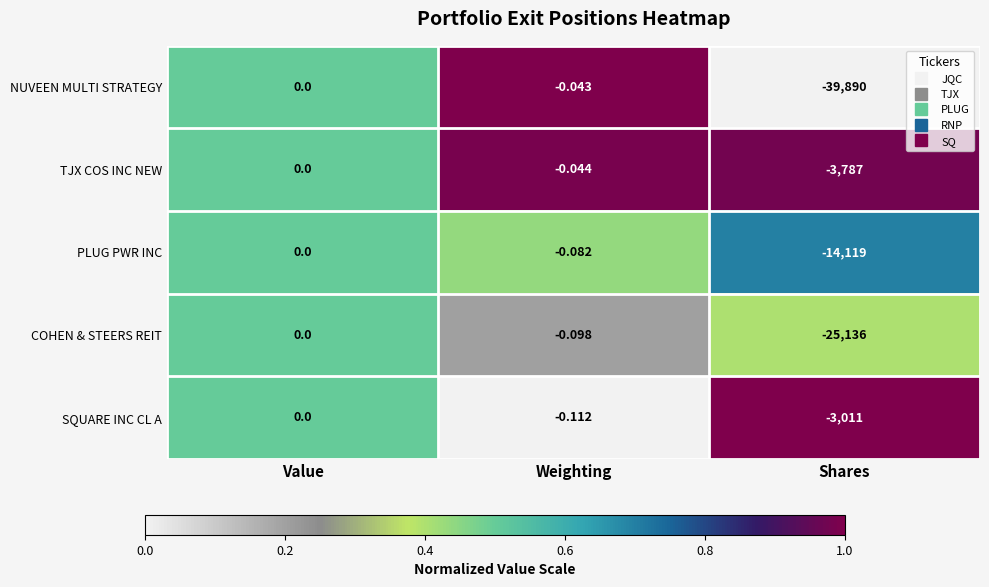

At Weighting, list the series in order from largest to smallest.

NUVEEN MULTI STRATEGY, TJX COS INC NEW, PLUG PWR INC, COHEN & STEERS REIT, SQUARE INC CL A